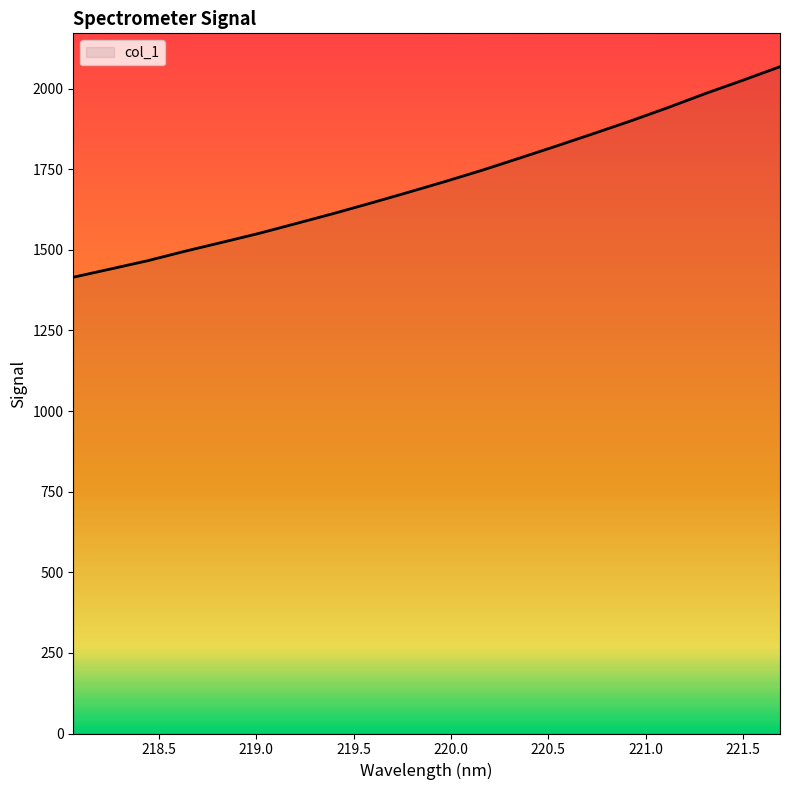

What is the smallest value displayed?

1414.8